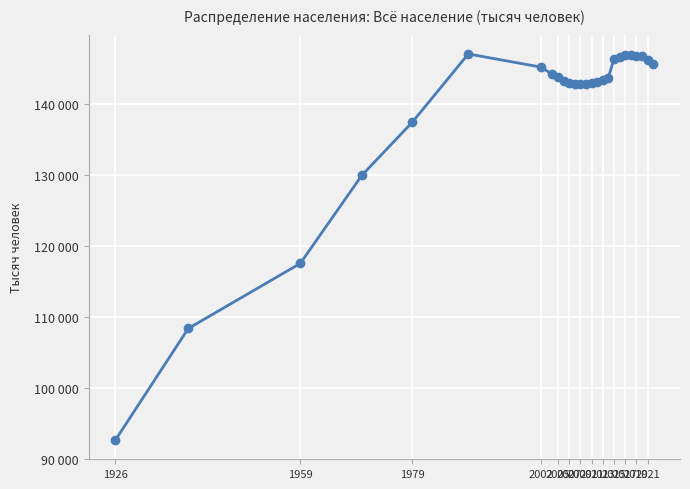

Is this an area chart (filled region under the line)?

No